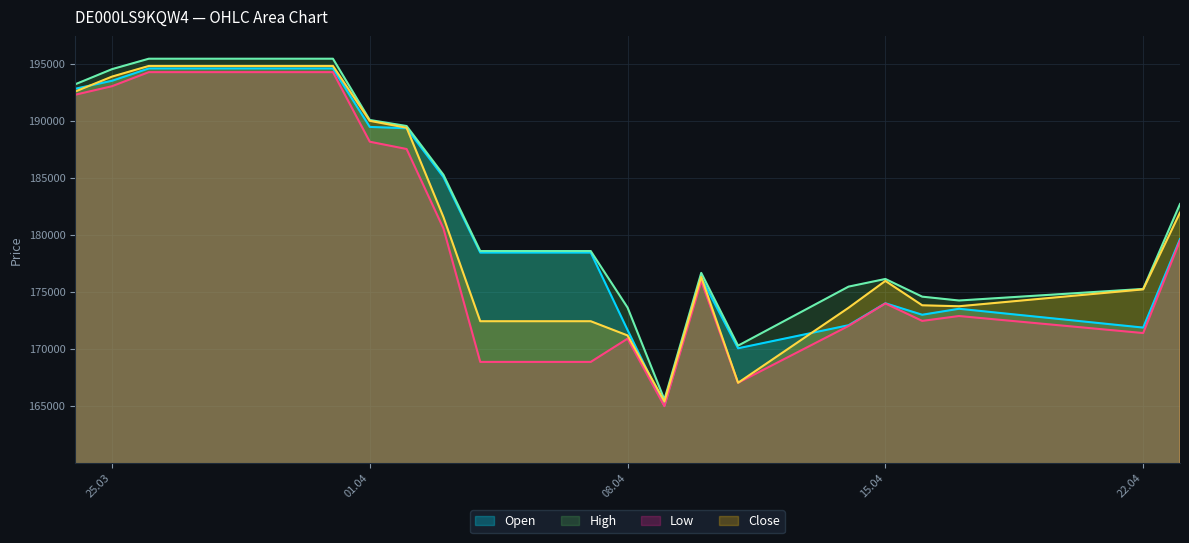

True or false: Open and Low cross at least once.

False